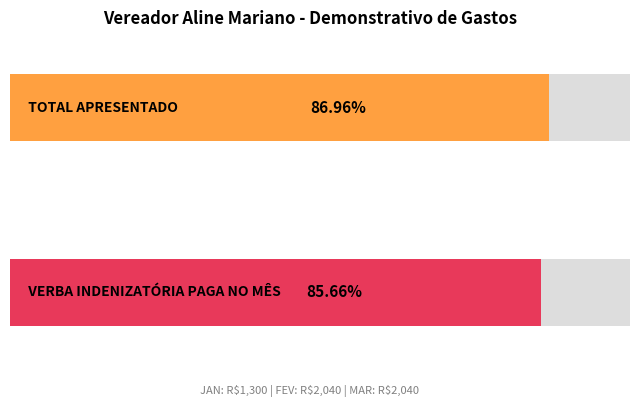

What are all the series names shown in the legend?

TOTAL APRESENTADO, VERBA INDENIZATÓRIA PAGA NO MÊS